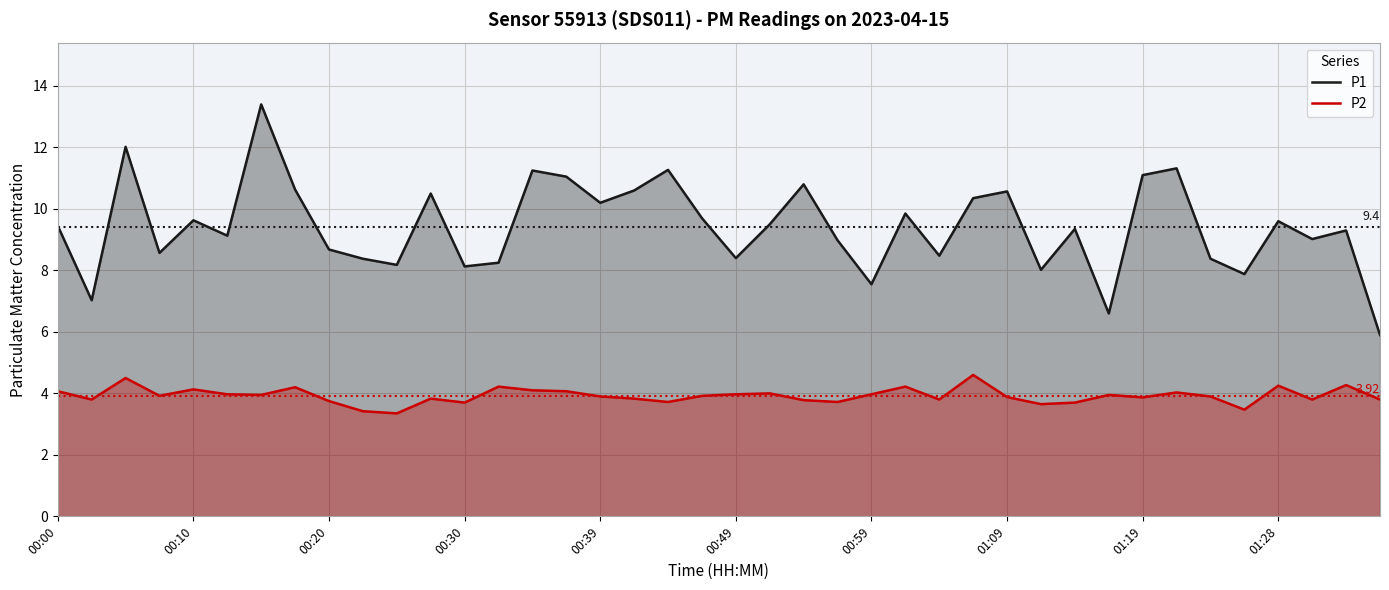

How many lines are shown in the chart?

2